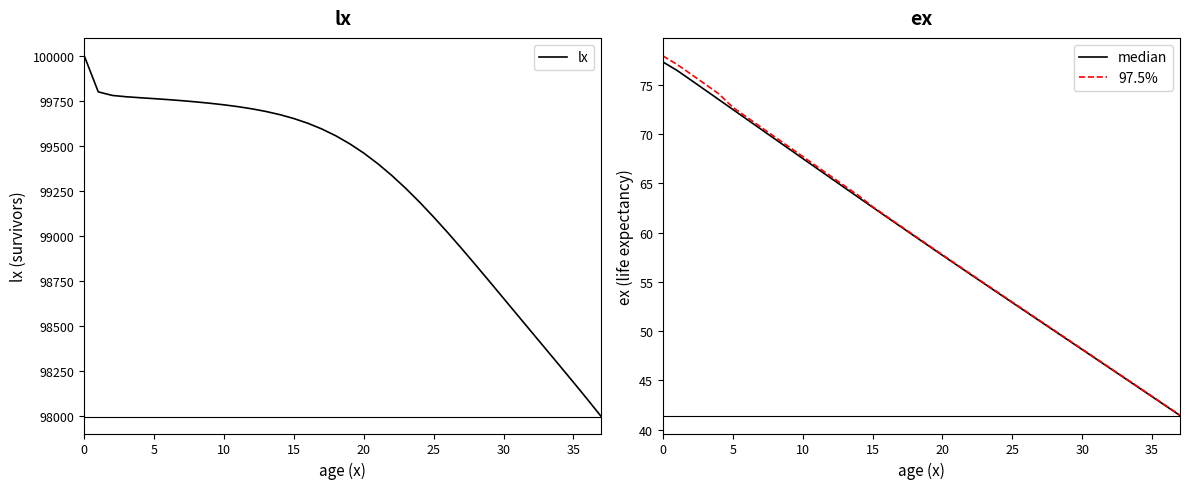

What is the spread (max minus min) of values at 0?

99922.7